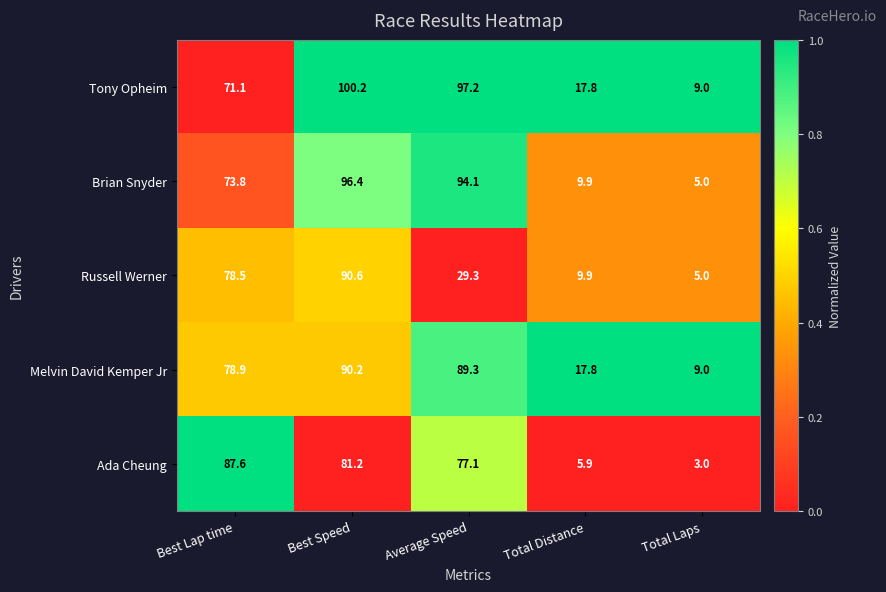

What is the greatest value displayed?

100.2